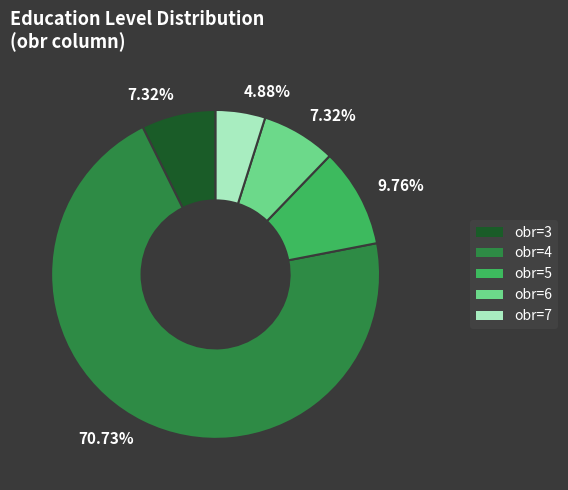

Between obr=6 and obr=5, which is larger?

obr=5